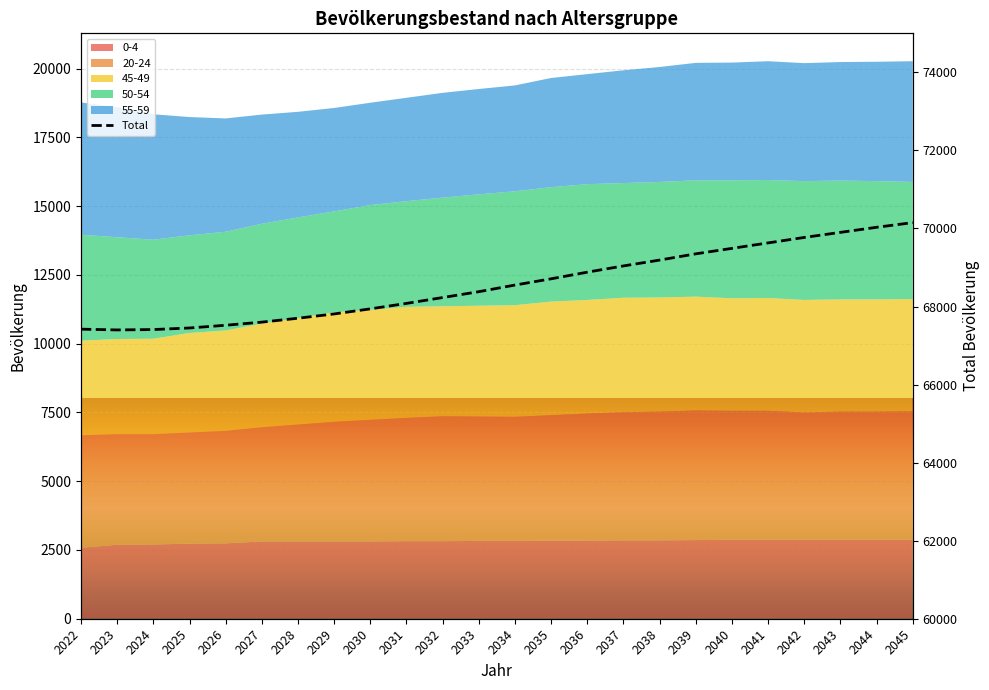

Which has a higher value, 2036 or 2031?

2036